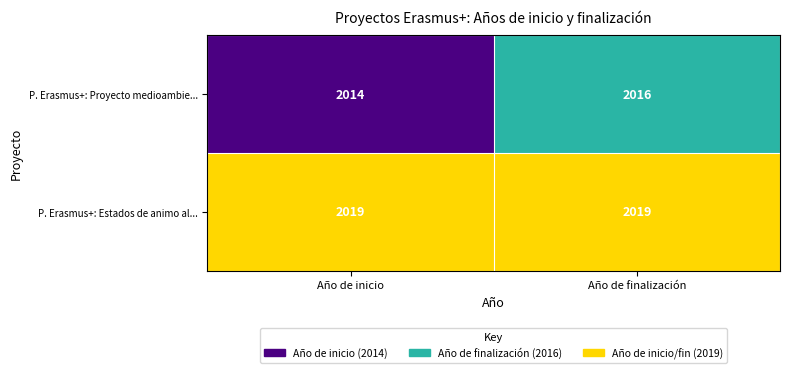

At Año de inicio, list the series in order from smallest to largest.

Proyecto Erasmus +: Proyecto medioambie..., Proyecto Erasmus +: Estados de animo al...